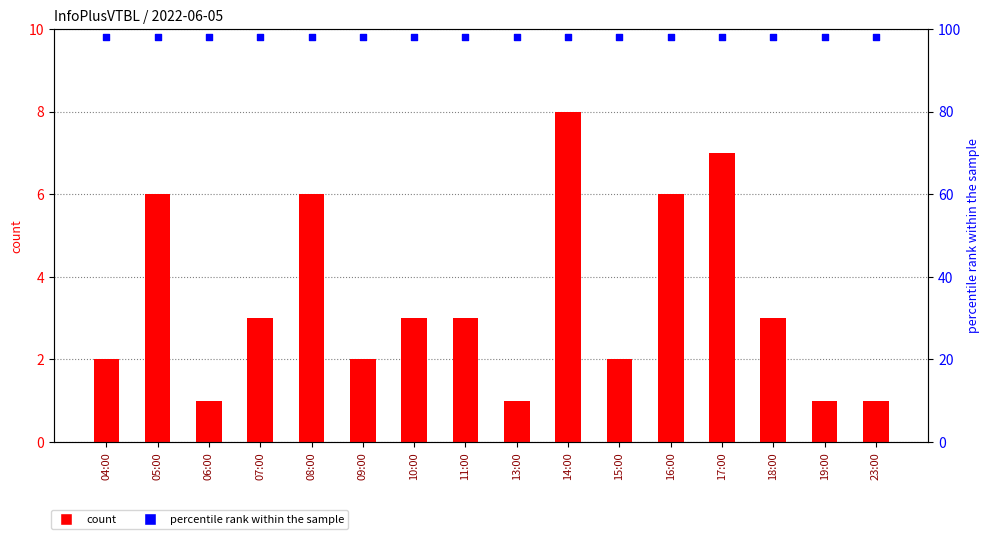

At how many categories does at least one series exceed 10?

16